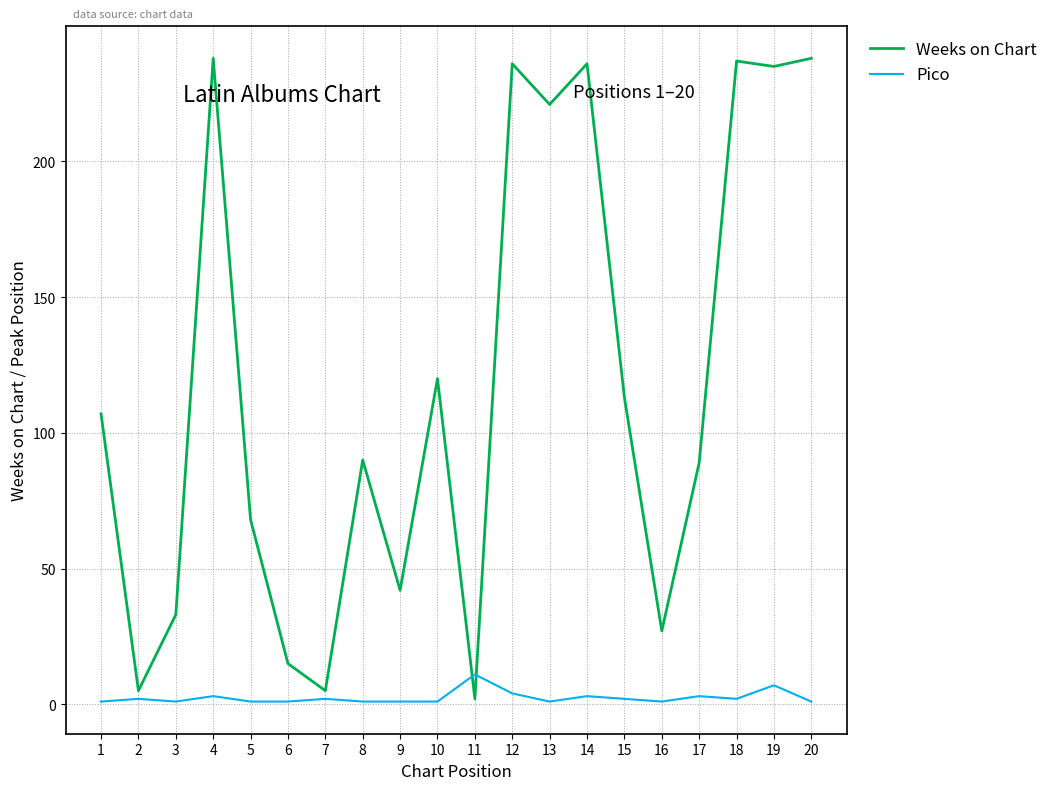

What is the greatest value displayed?

238